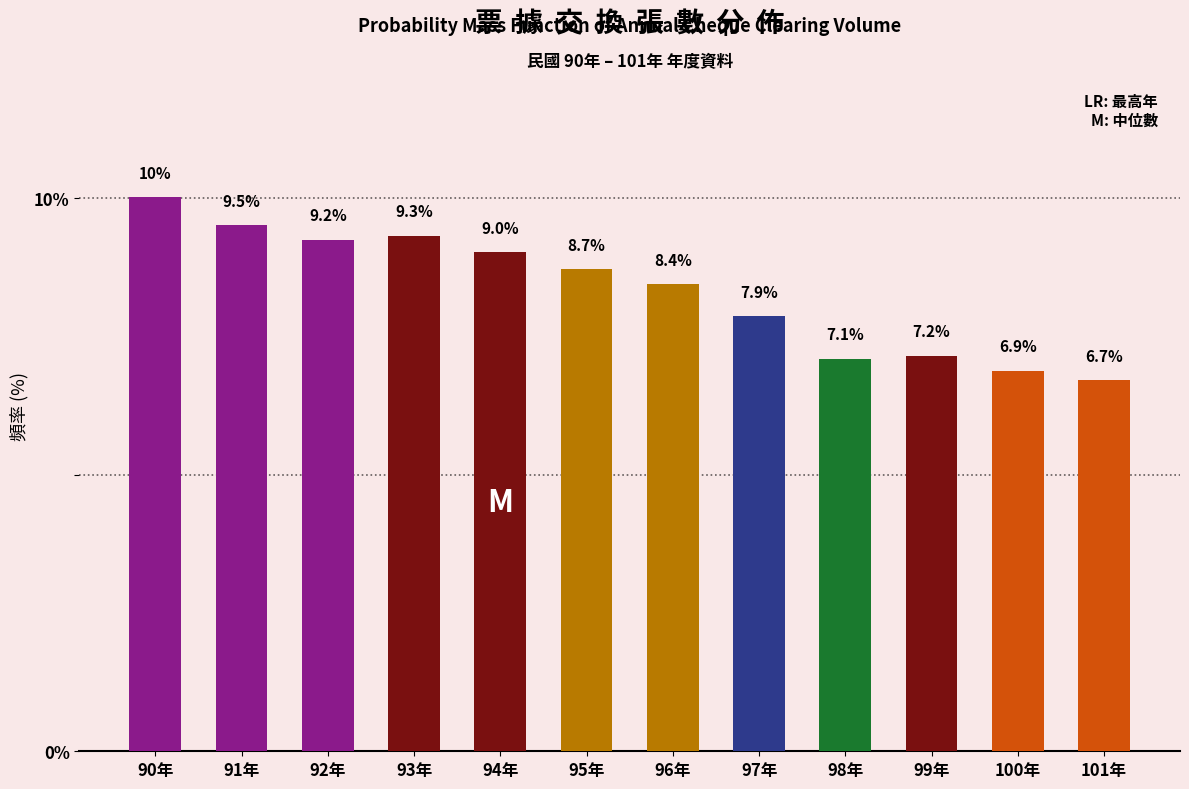

Reading right to left, extract all data points from this chart.

101年=6.7	100年=6.9	99年=7.2	98年=7.1	97年=7.9	96年=8.4	95年=8.7	94年=9.0	93年=9.3	92年=9.2	91年=9.5	90年=10.0